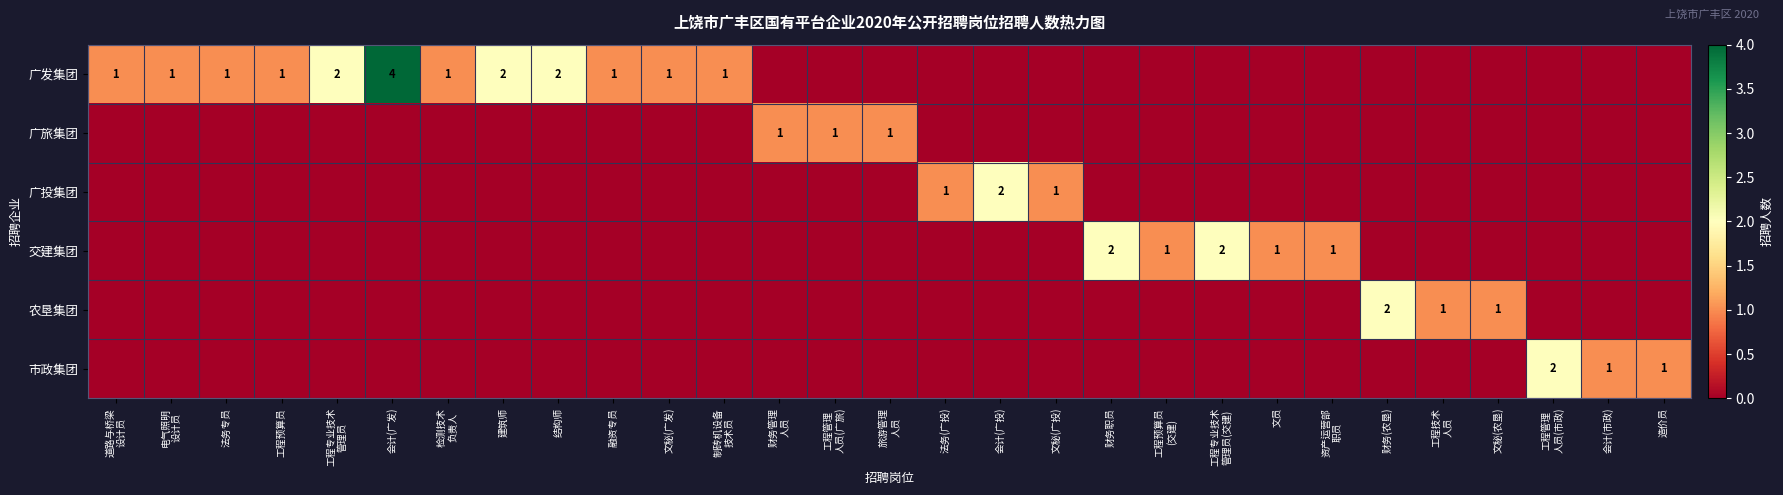

What is the spread (max minus min) of values at 财务(农垦)?

2